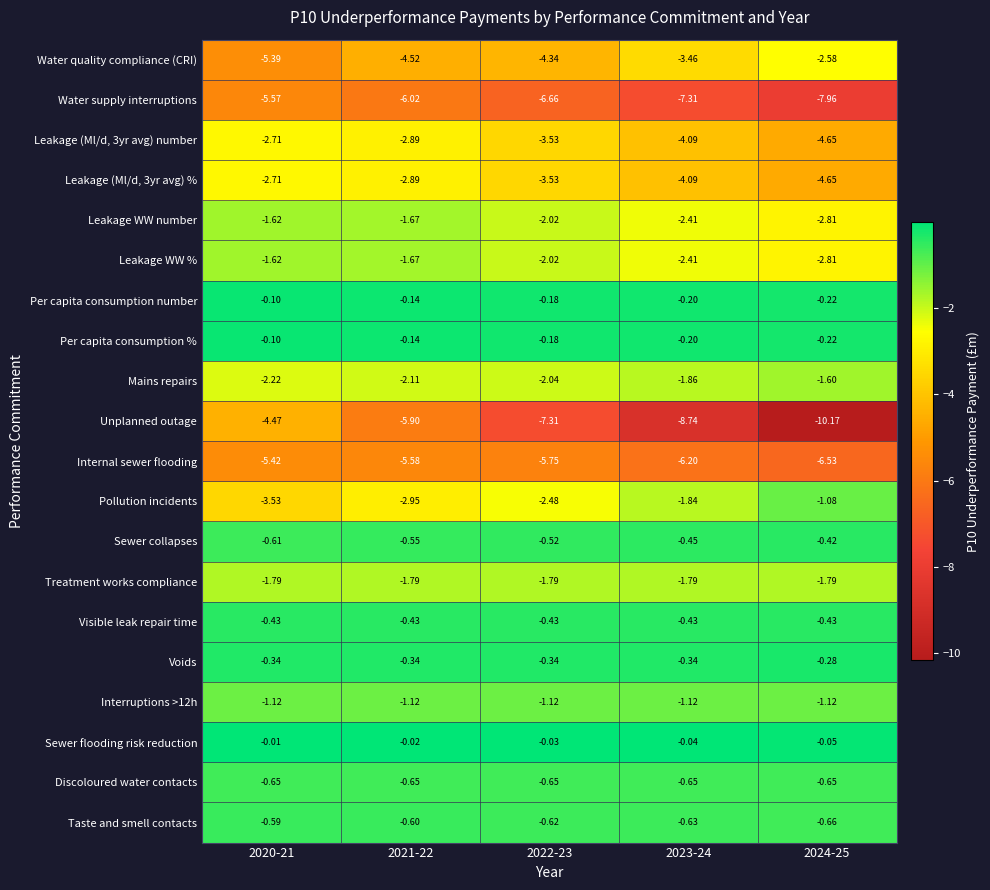

Which series has the largest total across all categories?

Sewer flooding risk reduction